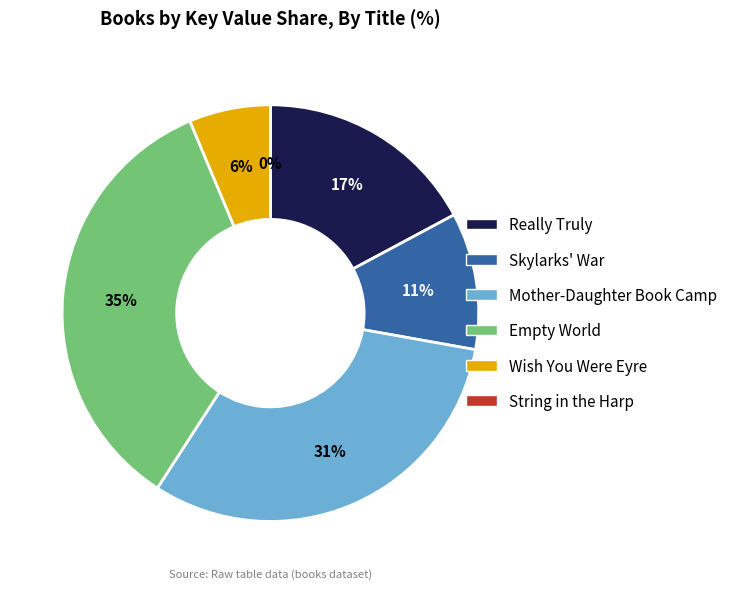

Between Empty World and Mother-Daughter Book Camp, which is larger?

Empty World